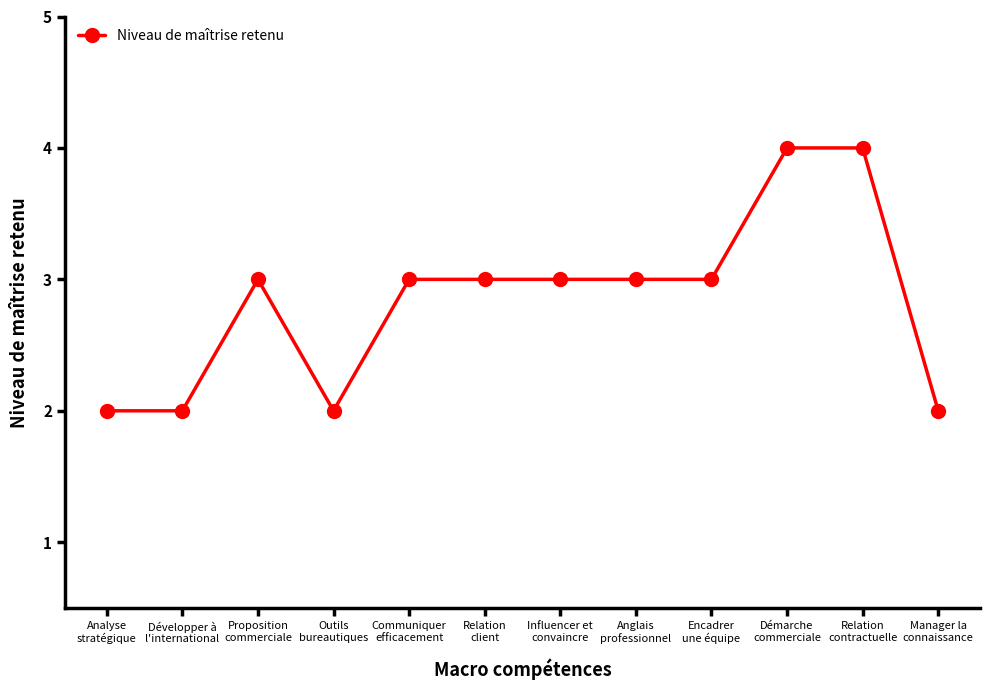

What is the sum of all values?

34